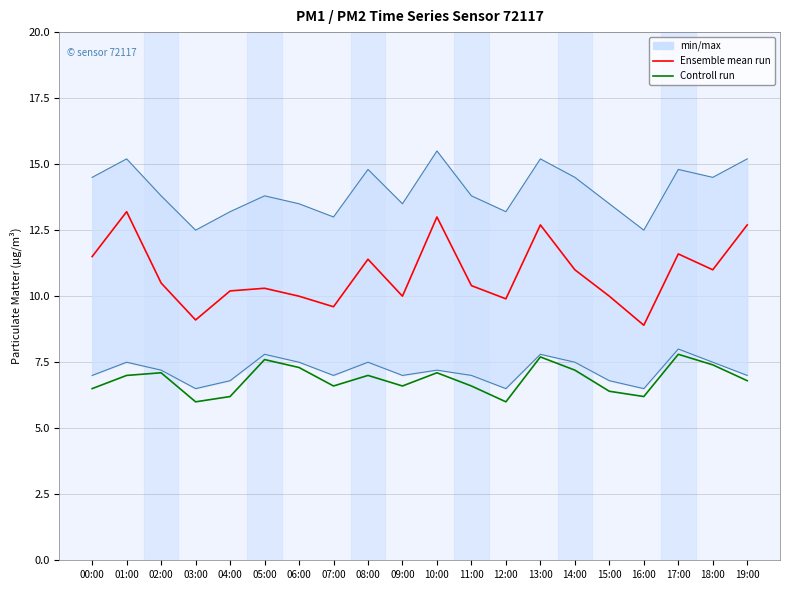

What is the label of the 2nd point from the left?

01:00